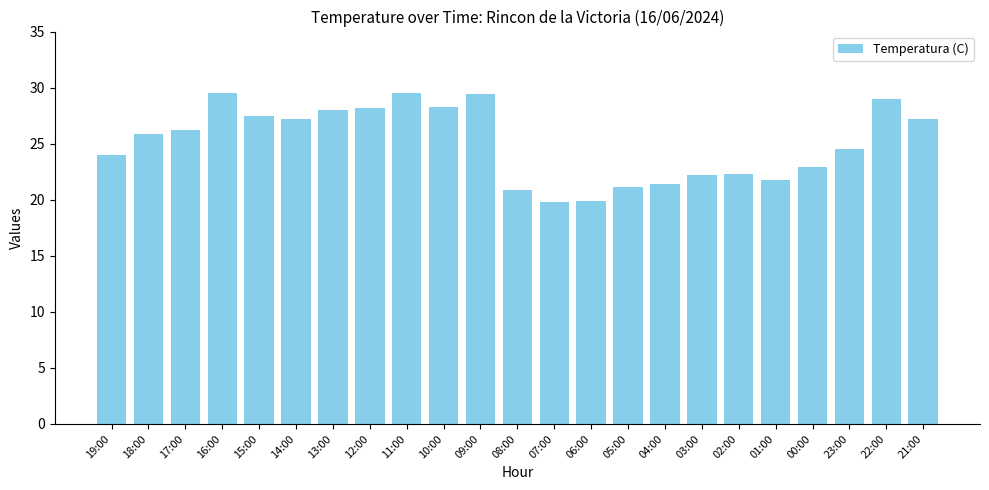

How many values are below 25?

11